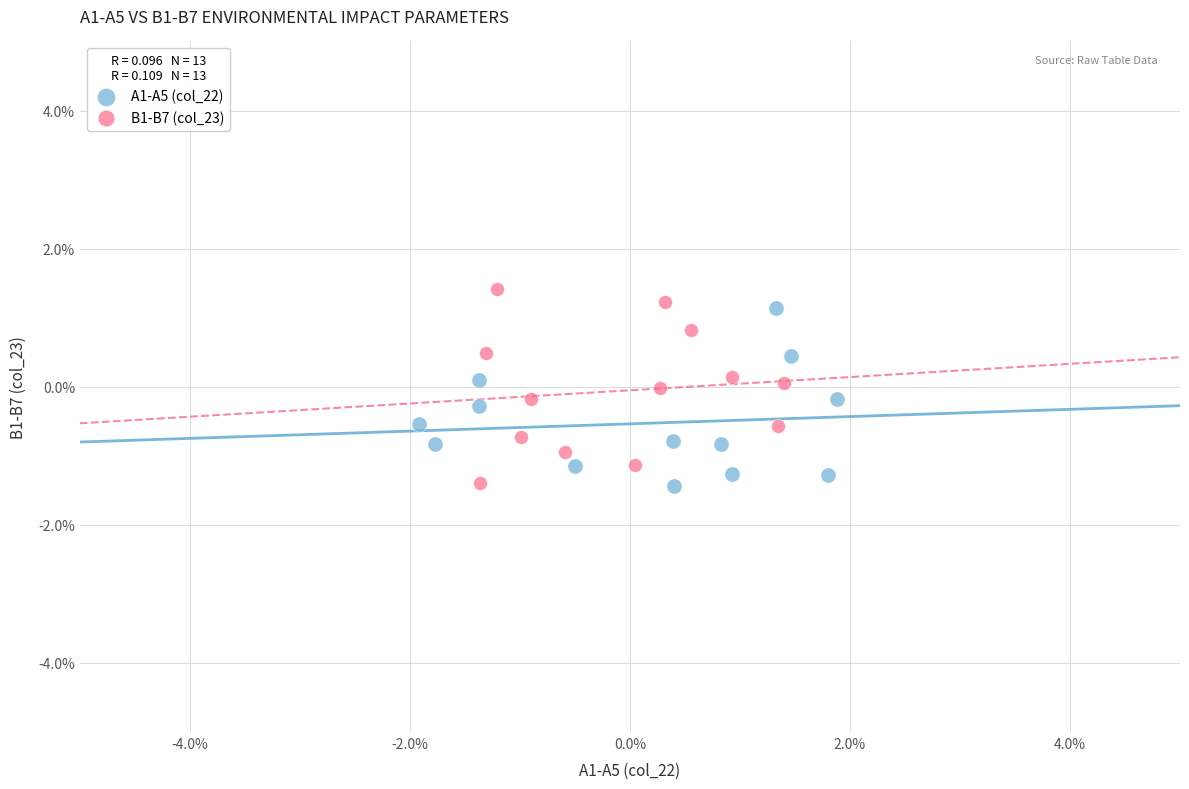

What are all the series names shown in the legend?

A1-A5 (col_22), B1-B7 (col_23)